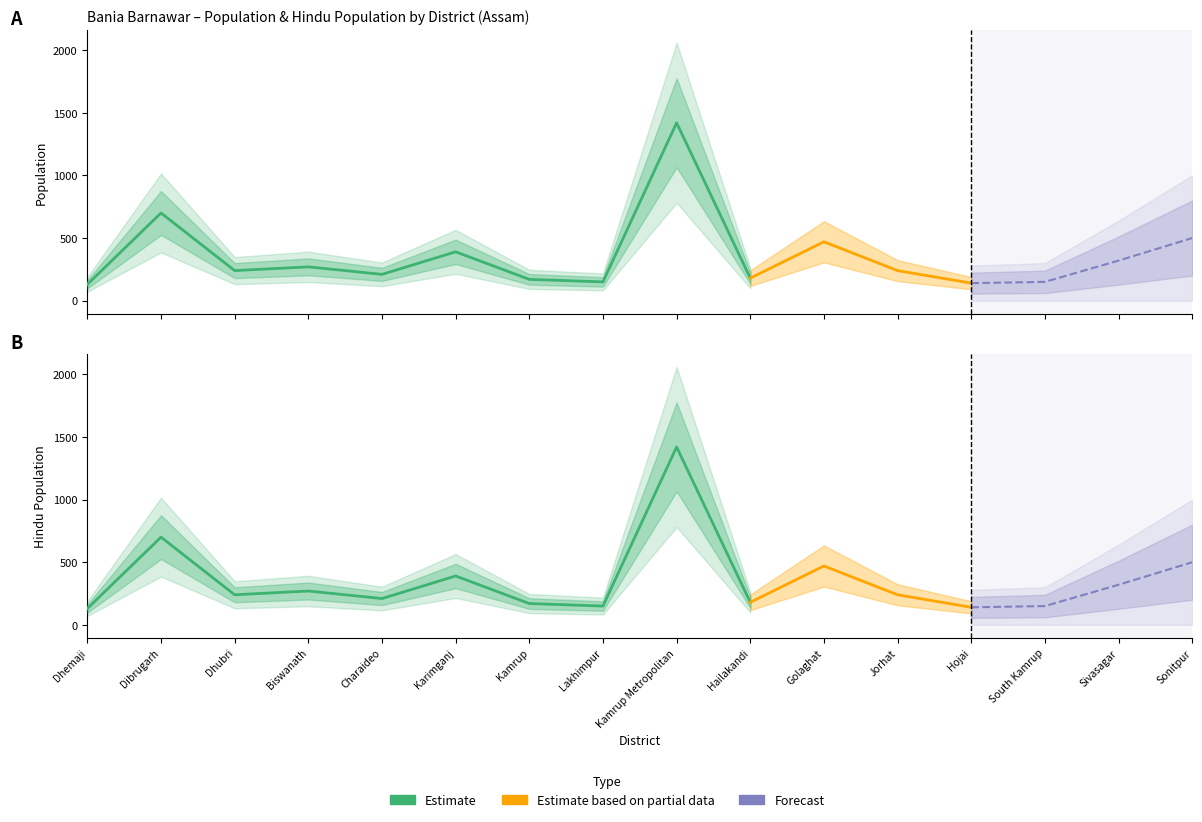

Reading right to left, transcribe all the data shown in this chart.

Population: Sonitpur=500	Sivasagar=320	South Kamrup=150	Hojai=140	Jorhat=240	Golaghat=470	Hailakandi=180	Kamrup Metropolitan=1420	Lakhimpur=150	Kamrup=170	Karimganj=390	Charaideo=210	Biswanath=270	Dhubri=240	Dibrugarh=700	Dhemaji=130
Hindu: Sonitpur=500	Sivasagar=320	South Kamrup=150	Hojai=140	Jorhat=240	Golaghat=470	Hailakandi=180	Kamrup Metropolitan=1420	Lakhimpur=150	Kamrup=170	Karimganj=390	Charaideo=210	Biswanath=270	Dhubri=240	Dibrugarh=700	Dhemaji=130